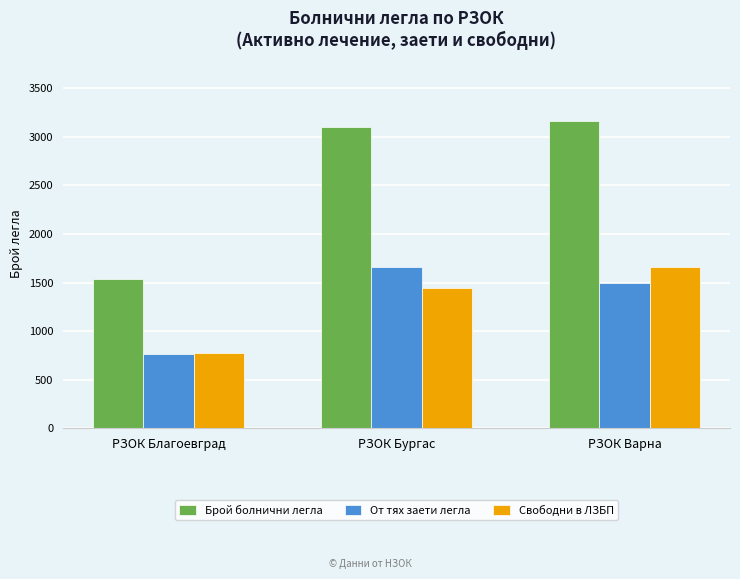

At which label does От тях заети легла first exceed 1498?

РЗОК Бургас